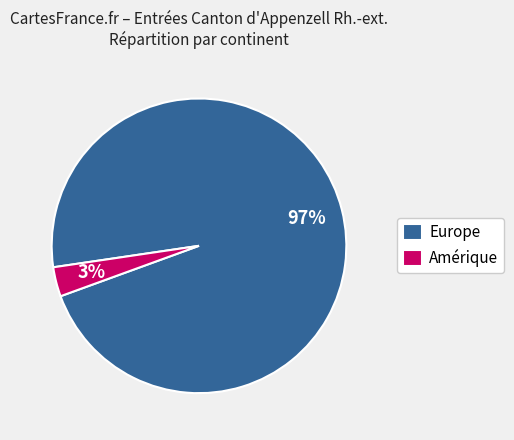

Is it true that Amérique is 3% of the pie?

True